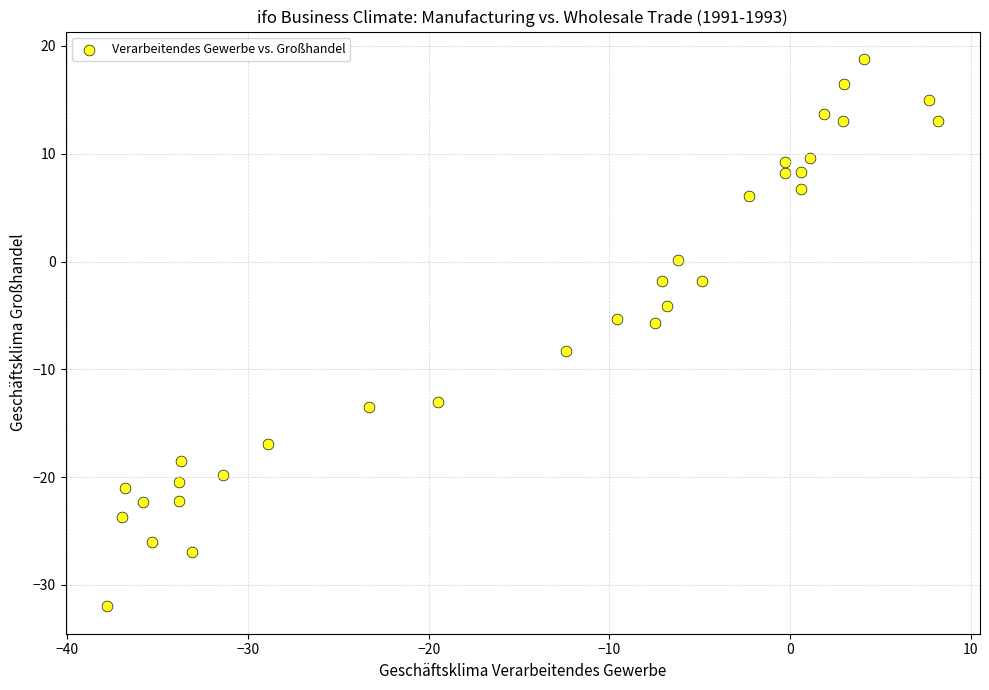

What is the range of X values (max minus min)?

46.0